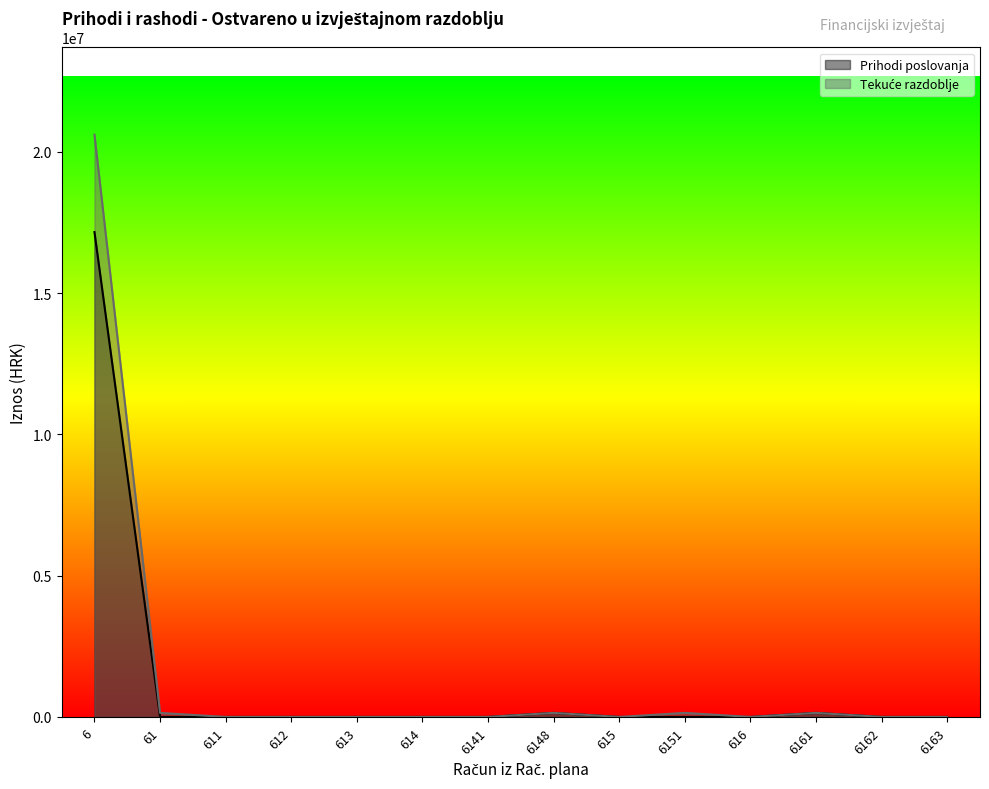

Where is Tekuće razdoblje nearest to the value 10304688?

61